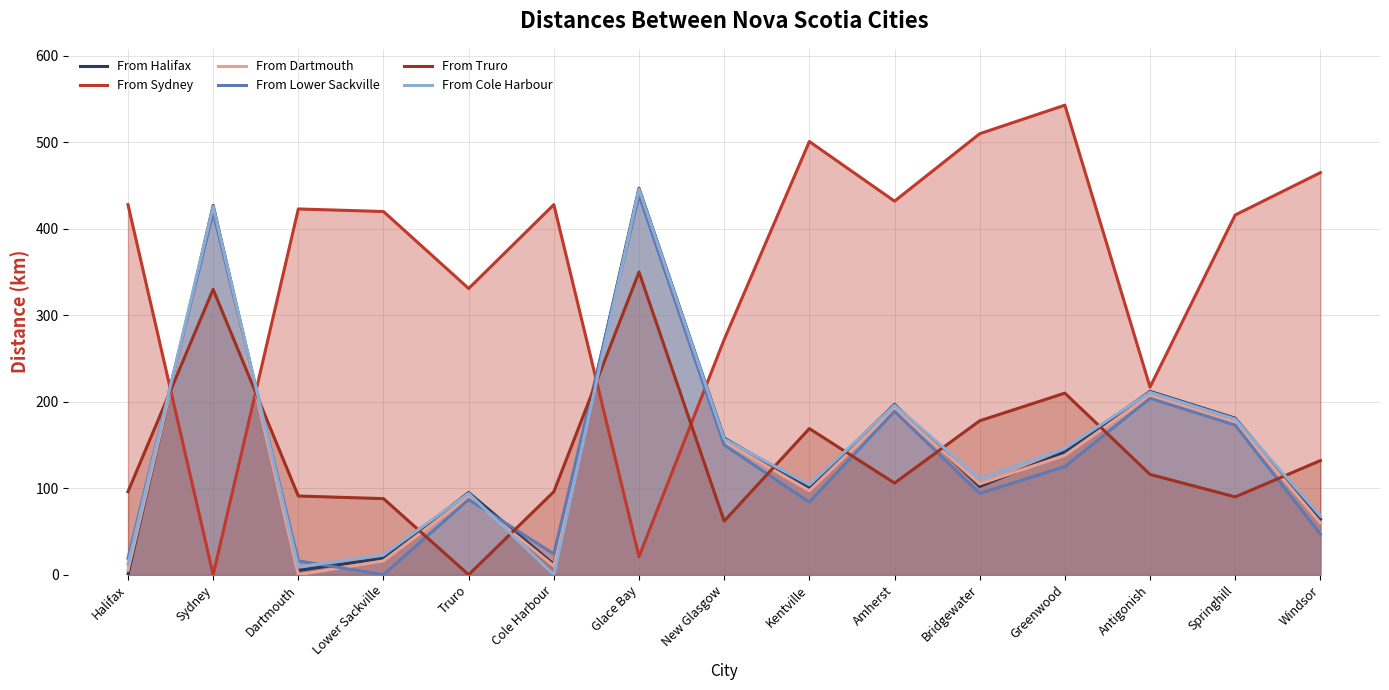

What position from the right is Bridgewater?

5